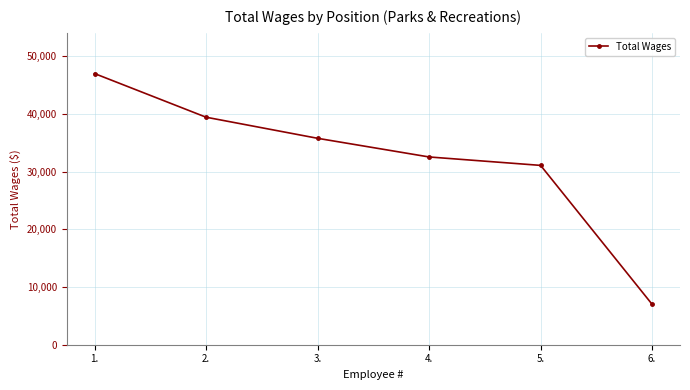

Is it true that the value at 3. is 57935?

False